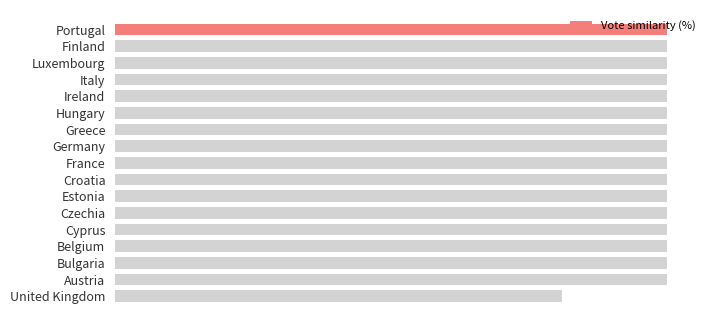

Does the chart contain any negative values?

No